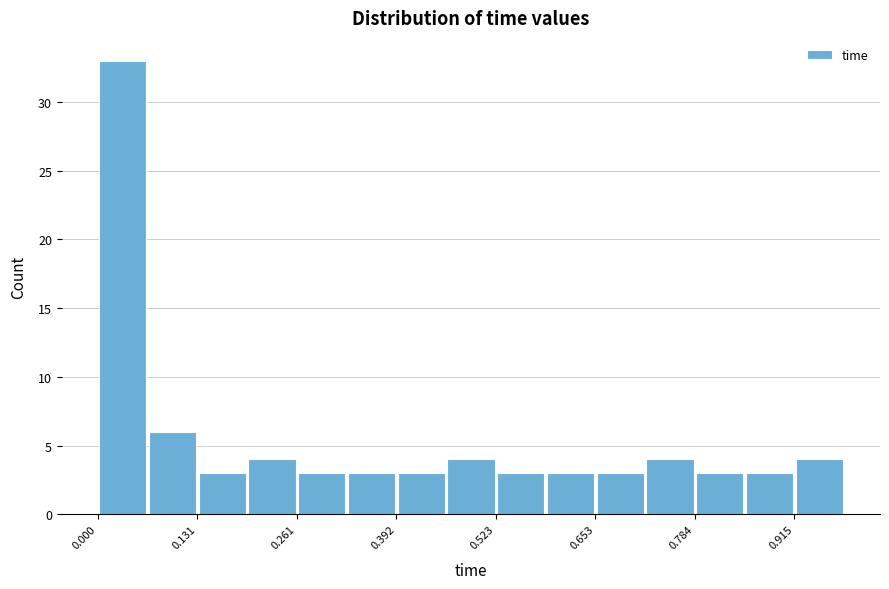

Around what value on the x-axis is the tallest bar? Give the approximate position of its centre, as read against the axis.

0.04